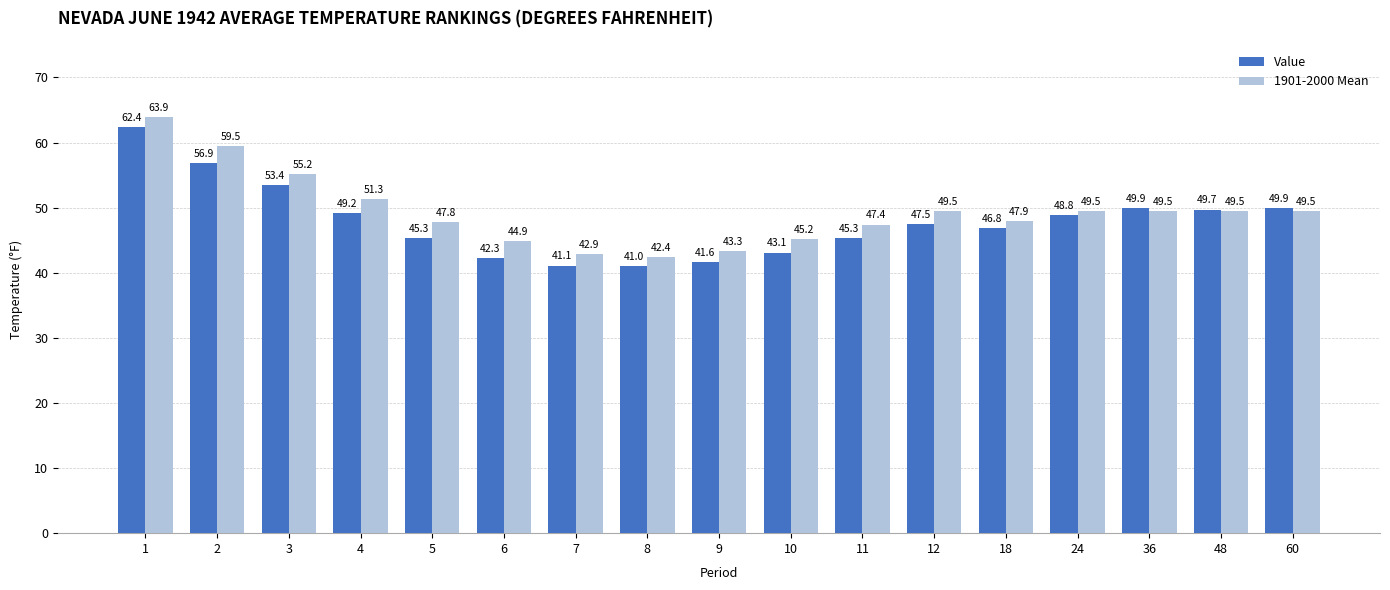

Rank the series at 11 from lowest to highest value.

Value, 1901-2000 Mean